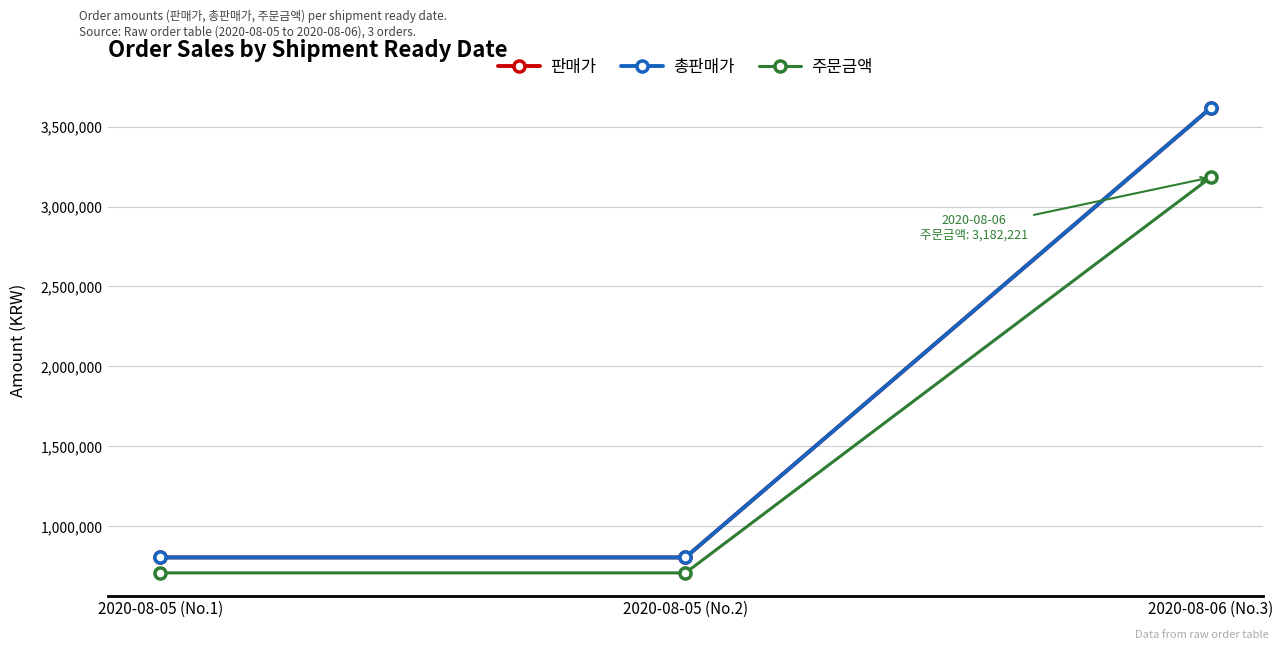

What is the sum of the 주문금액 values at 2020-08-05 (No.1) and 2020-08-06 (No.3)?

3891149